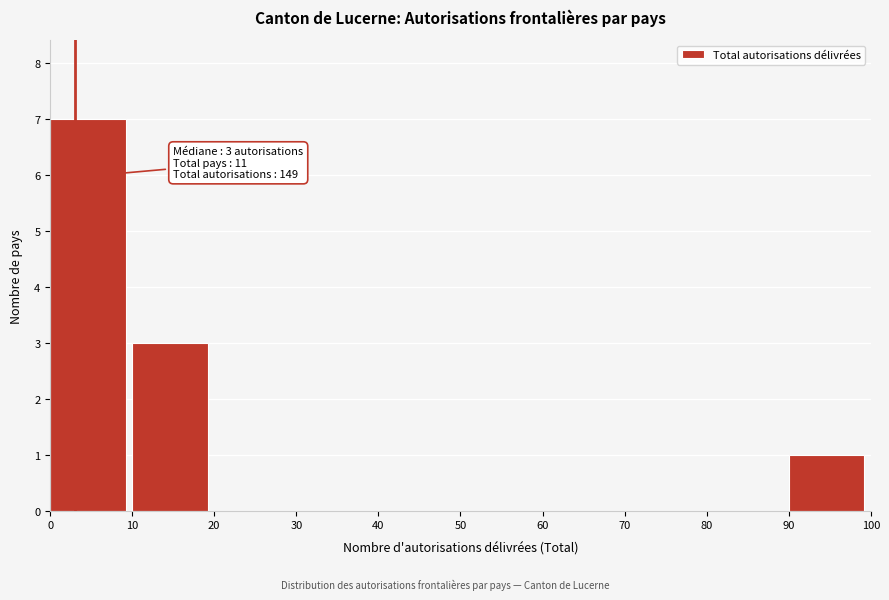

Over which range of the x-axis is the bar tallest?

0 to 10